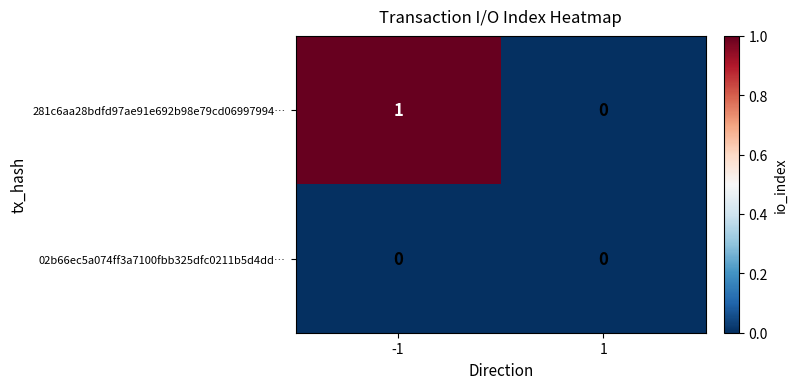

Which series has the largest total across all categories?

281c6aa28bdfd97ae91e692b98e79cd06997994…